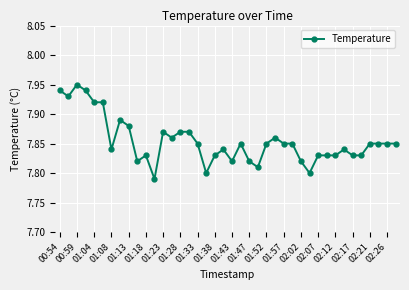

What is the sum of all values?

314.2